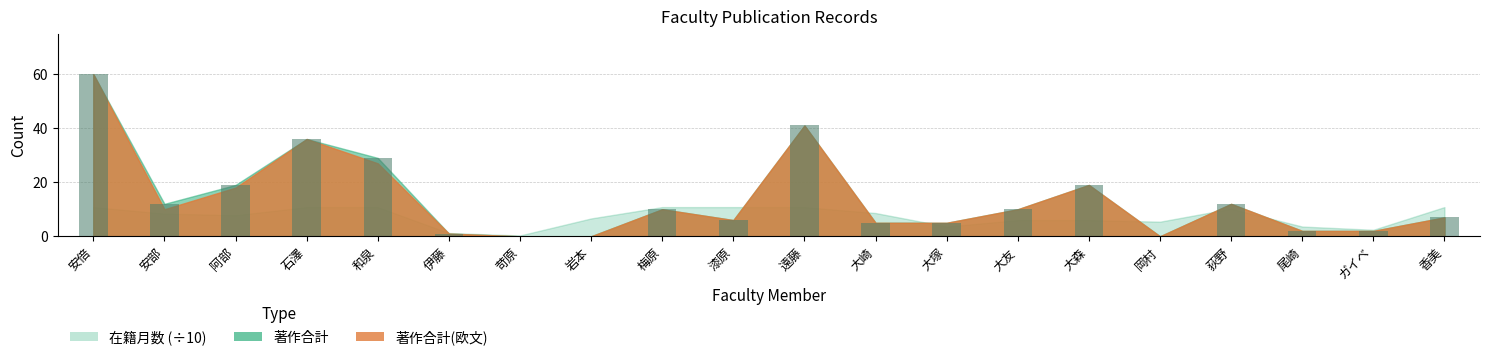

At which category does the chart reach its peak across all series?

安倍